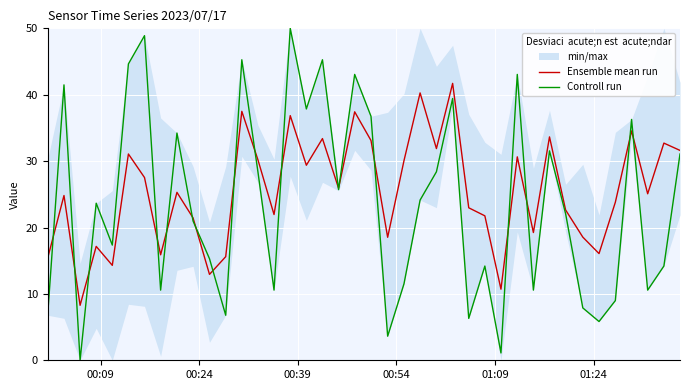

What is the highest value of the Controll run series?

50.0